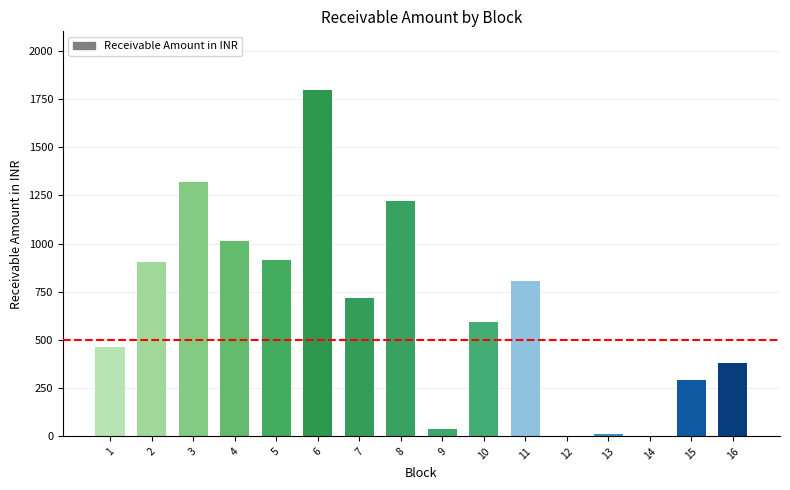

Approximately how many times larger is the value at 4 compared to 7?

1.4